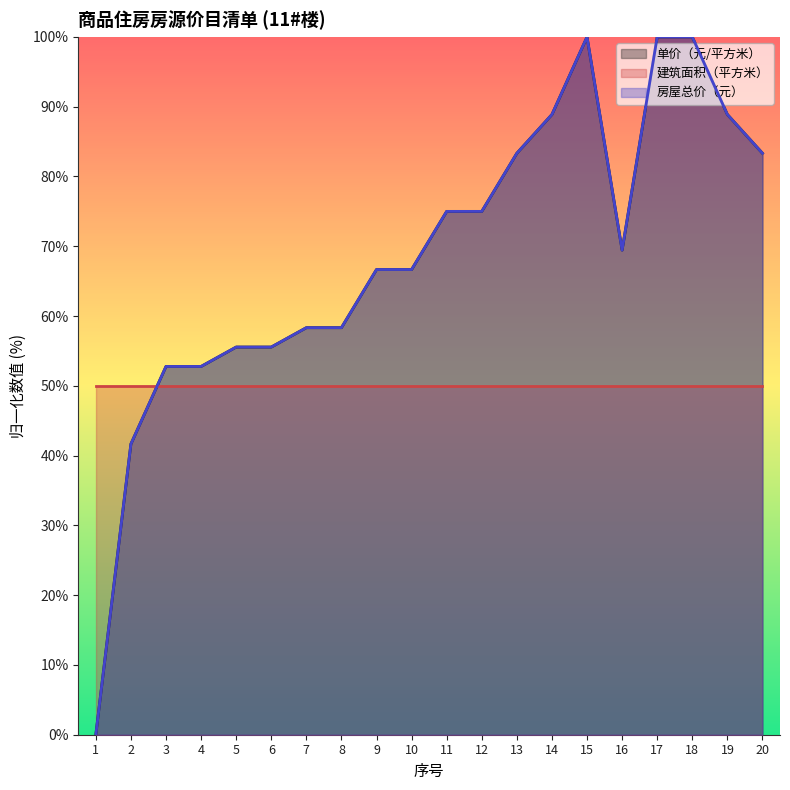

The 单价（元/平方米） series shows 105.2 at 16. True or false?

False